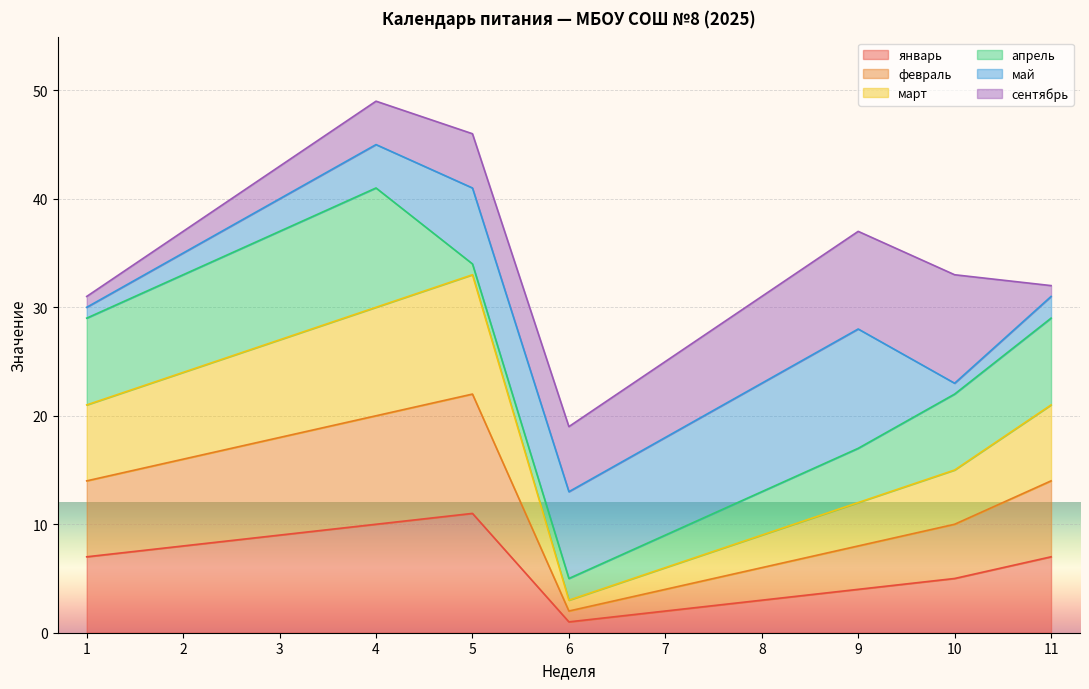

True or false: февраль has a value of 24 at 2.

False